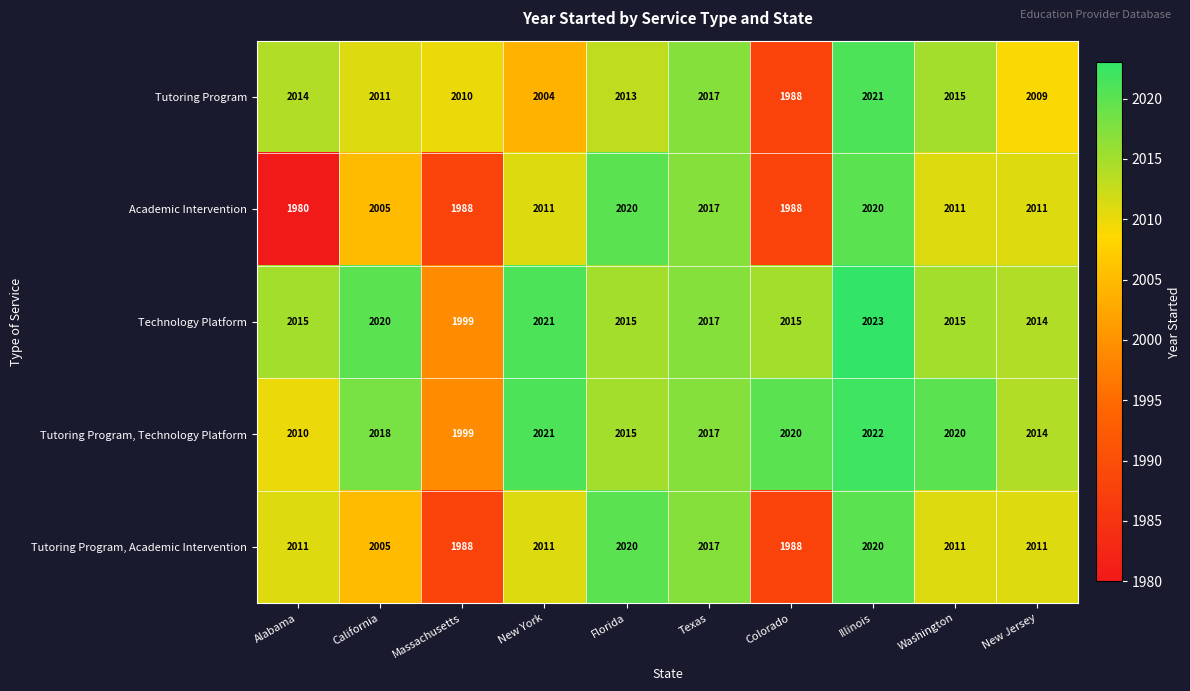

What is the maximum value shown in the chart?

2023